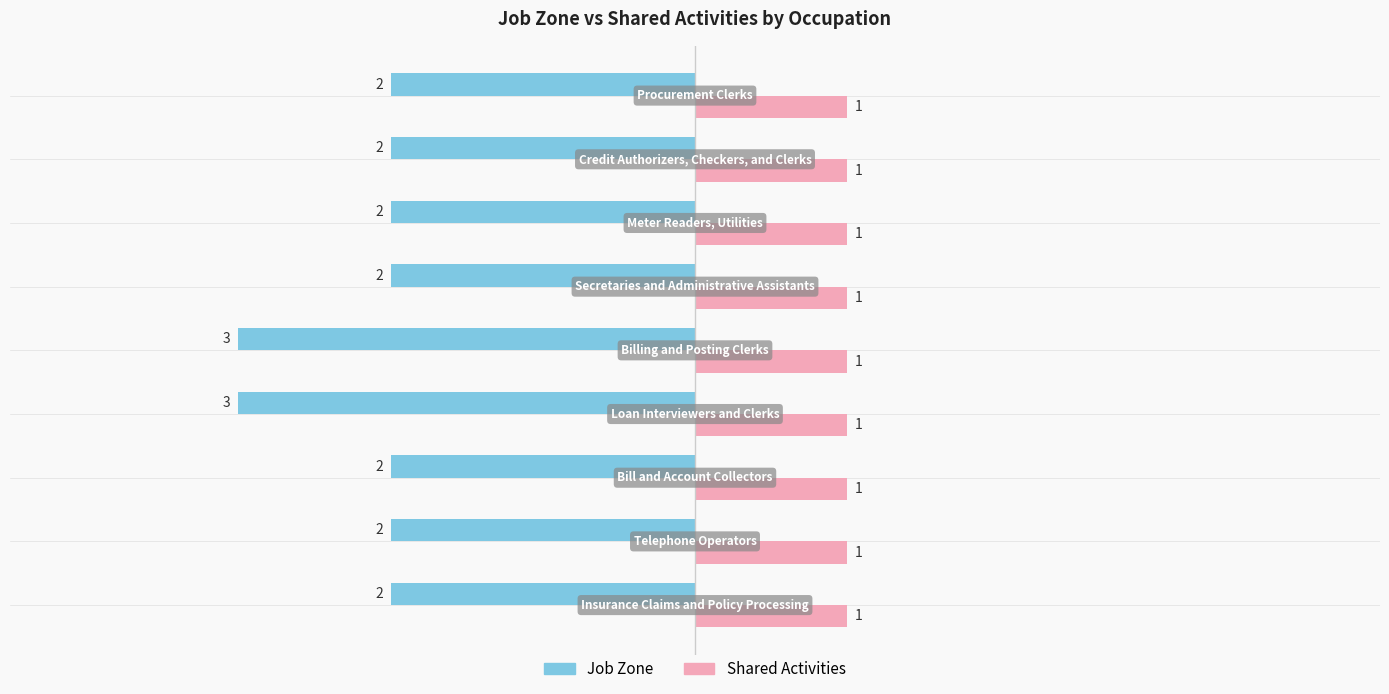

Which series has the widest spread of values?

Job Zone